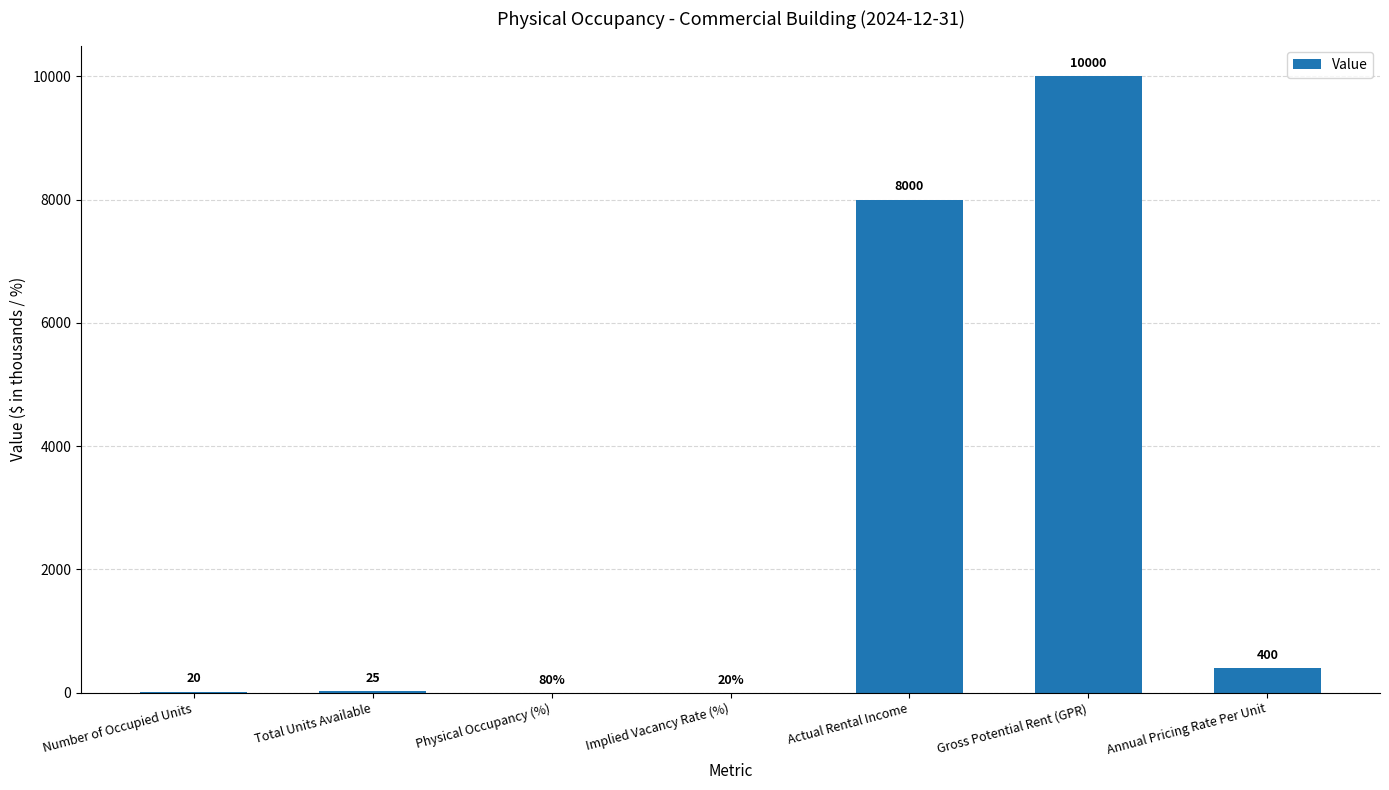

Which label corresponds to the largest value in the chart?

Gross Potential Rent (GPR)